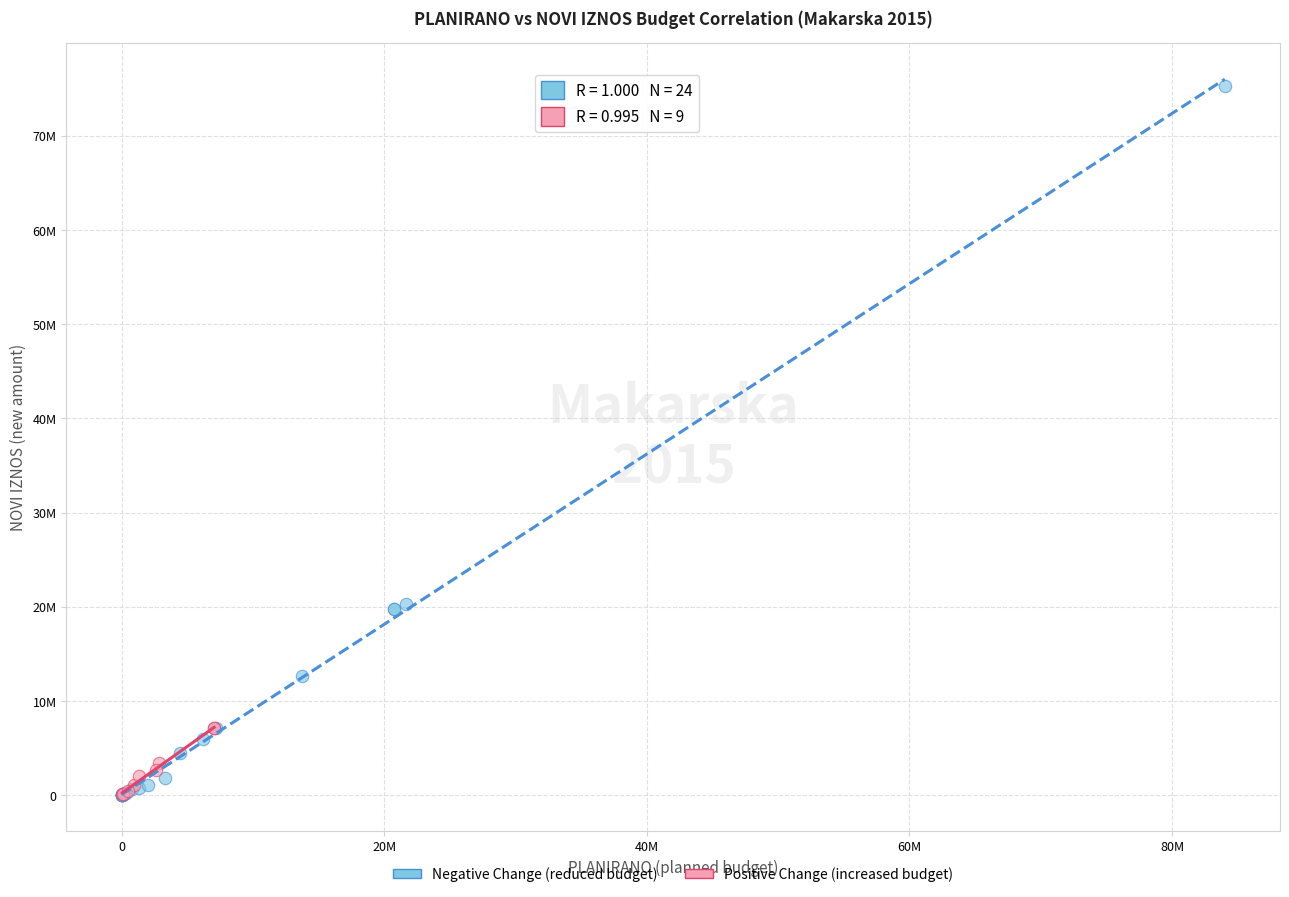

What are all the series names shown in the legend?

Negative Change (reduced budget), Positive Change (increased budget)